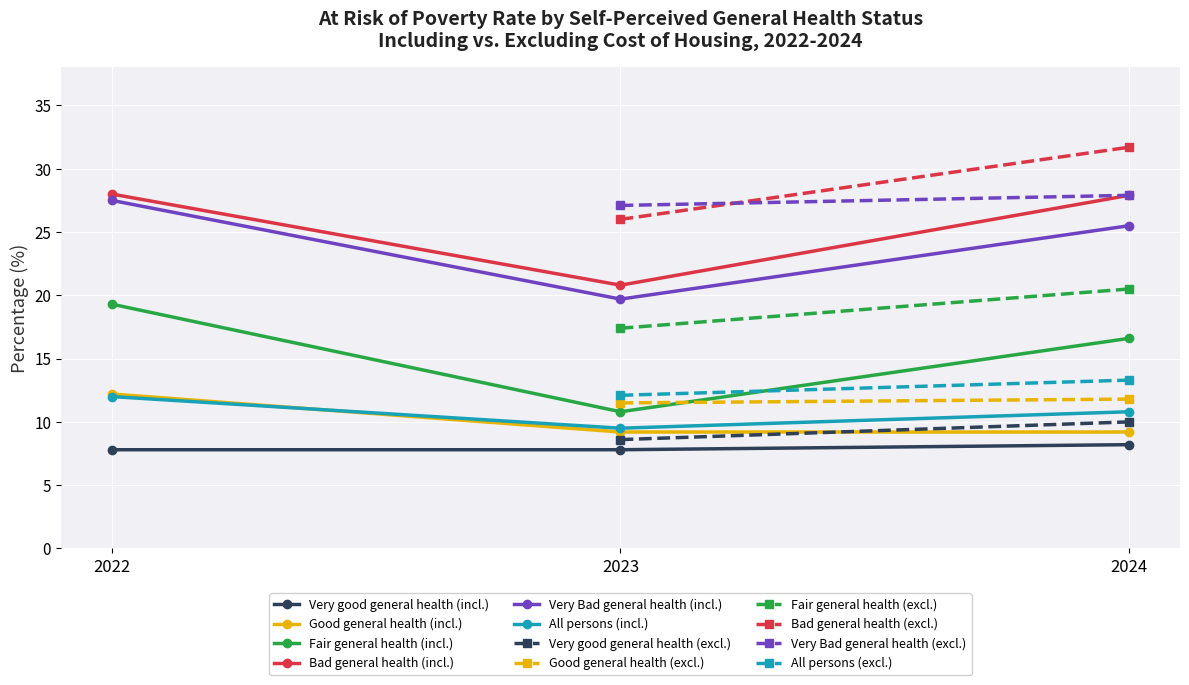

What is the difference between the maximum and second lowest values in the Good general health (incl.) series?

3.0